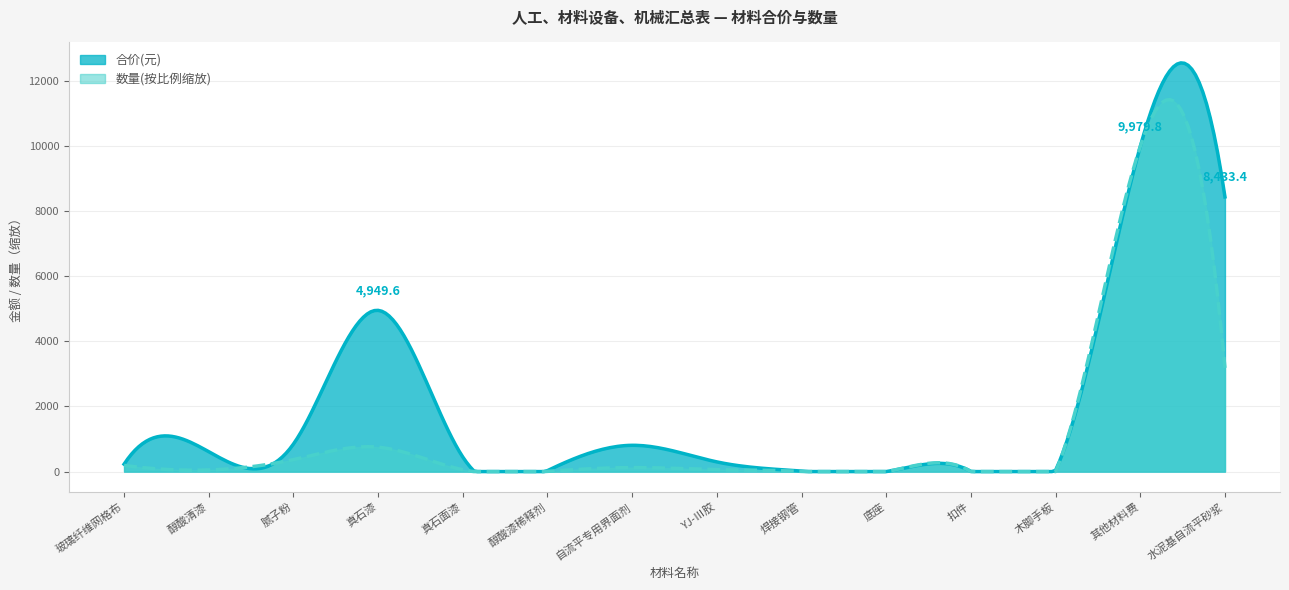

Which label corresponds to the largest value in the chart?

其他材料费